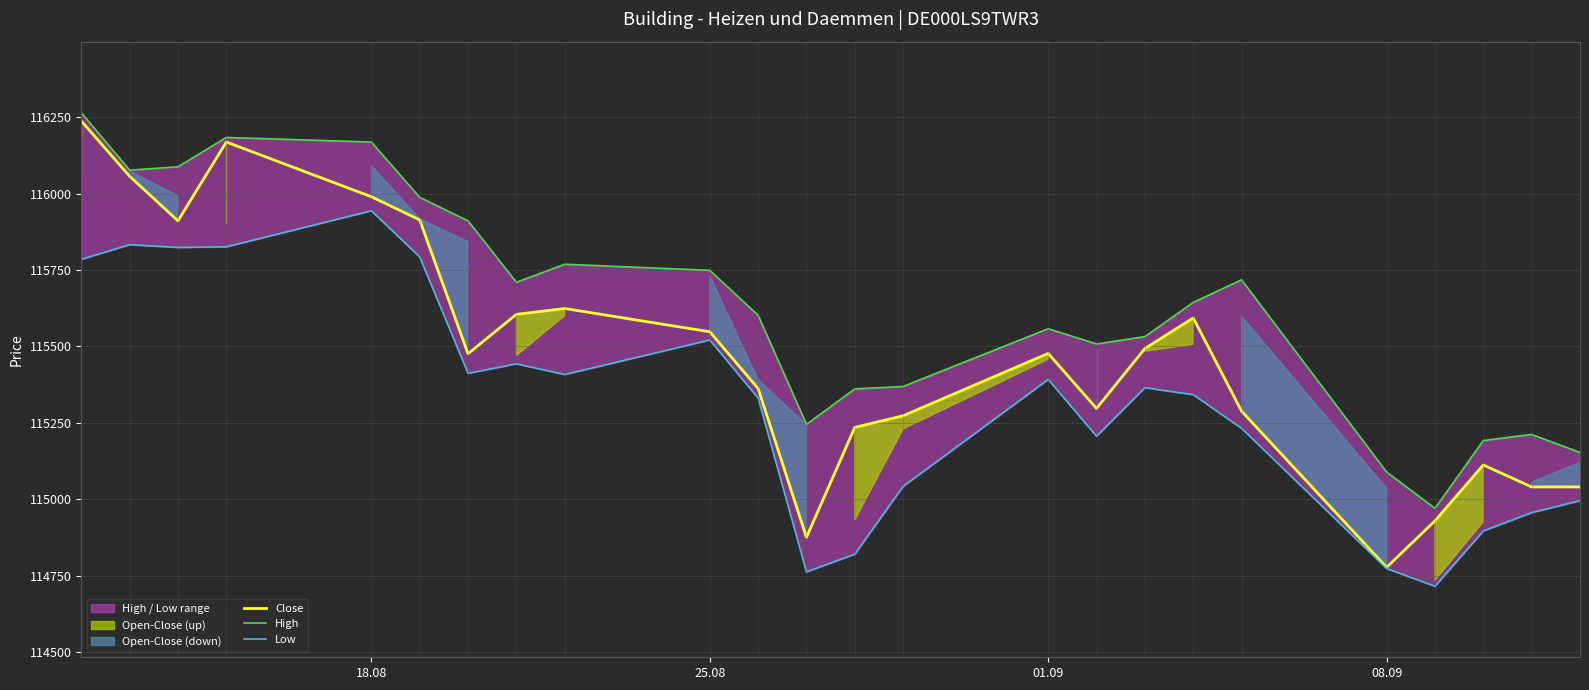

True or false: Close and Low cross at least once.

False